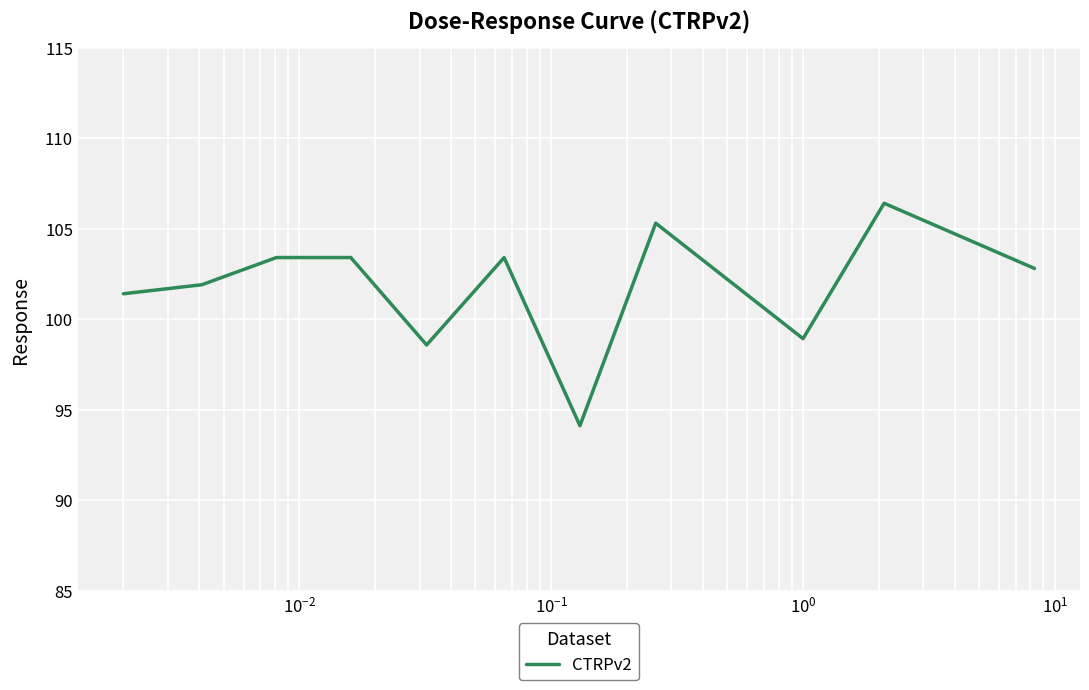

What is the smallest value displayed?

94.1